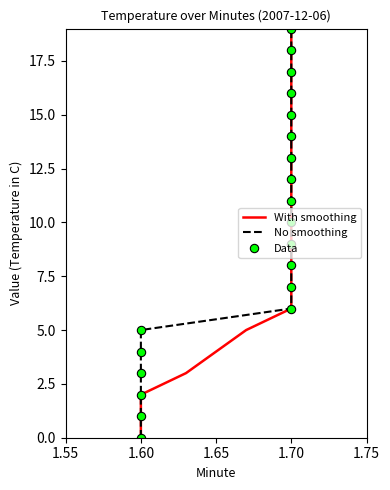

True or false: With smoothing and No smoothing cross at least once.

False